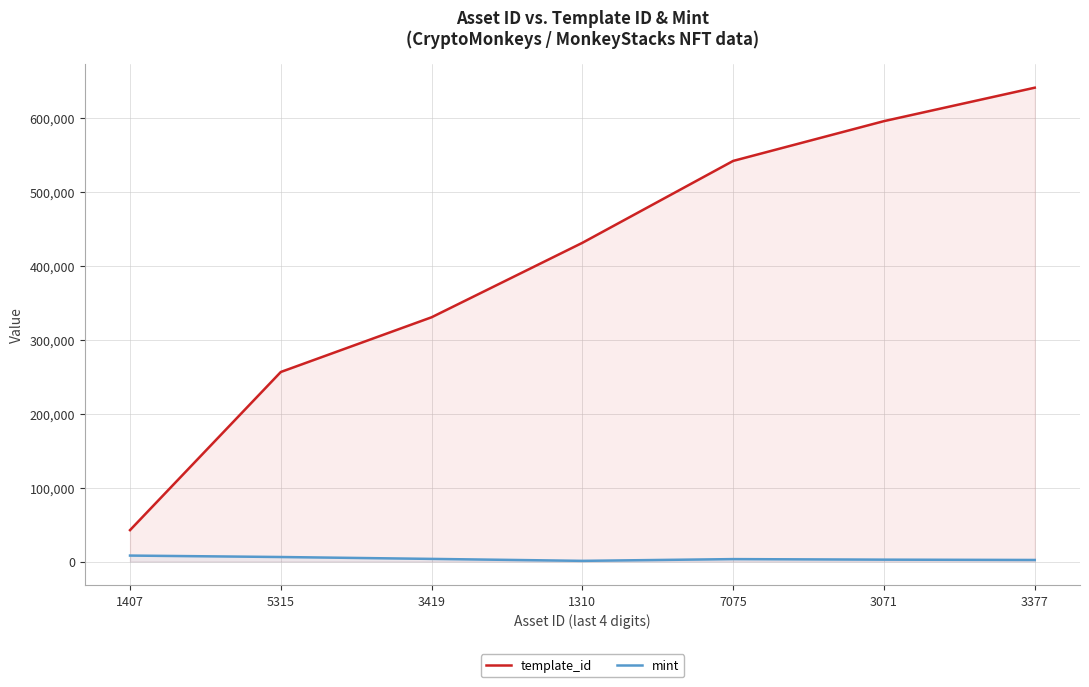

True or false: template_id has more than 2 interior local peaks.

False